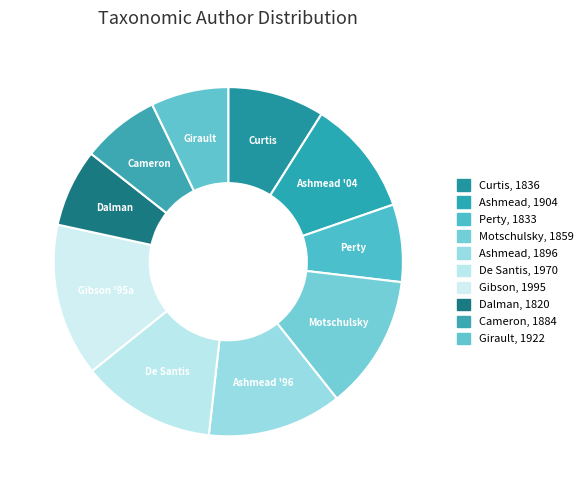

Rank the categories by value from highest to lowest.

Gibson, 1995, De Santis, 1970, Ashmead, 1896, Motschulsky, 1859, Ashmead, 1904, Curtis, 1836, Dalman, 1820, Cameron, 1884, Perty, 1833, Girault, 1922